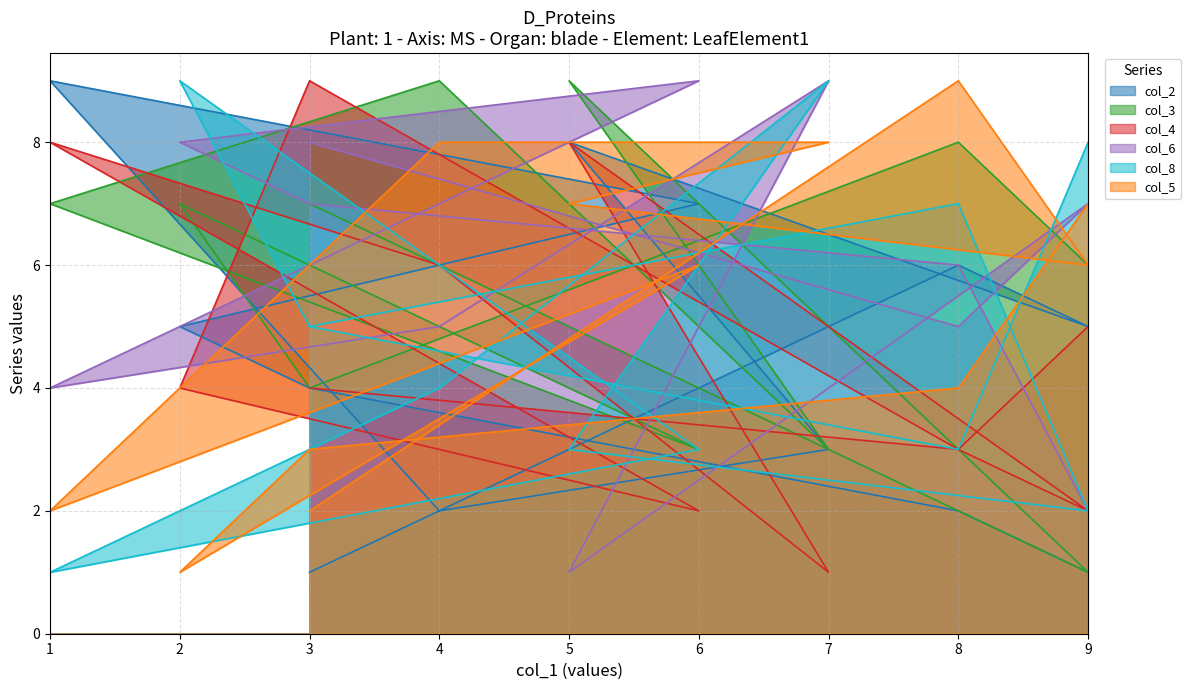

Count the number of data series in this chart.

6